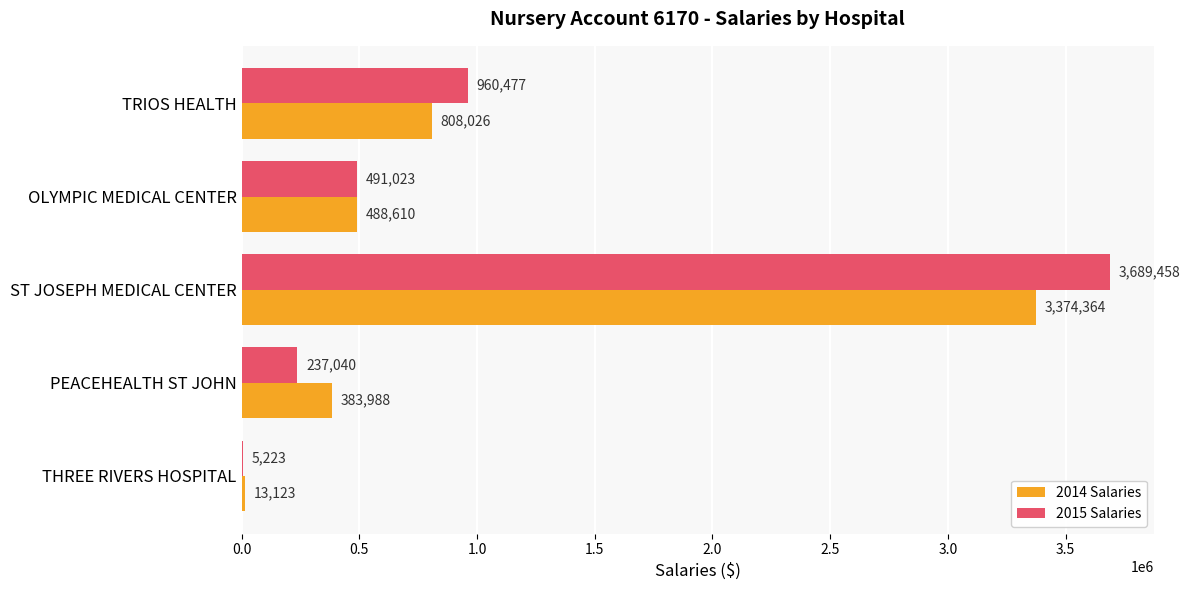

How many data points does each series have?

5